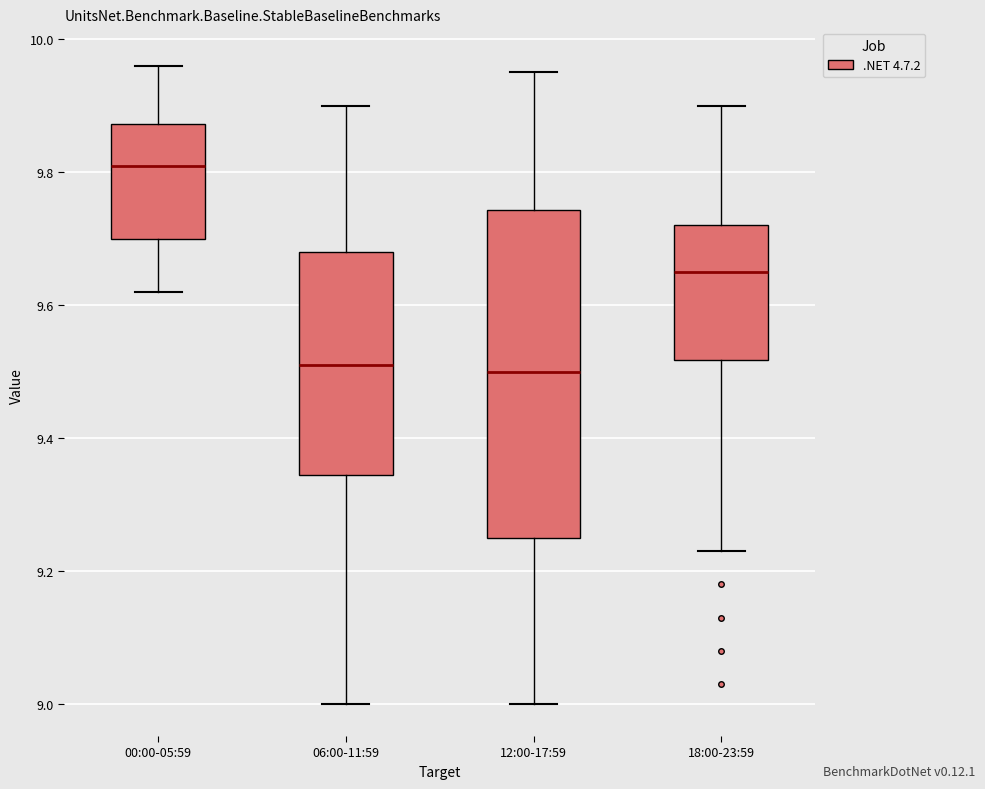

Reading left to right, read every box against the y-axis: the position of its median line, the range the box covers, and the ends of its whiskers. The values are not printed on the chart, so give them approximately, as read against the axis.

00:00-05:59: median 9.82, box 9.70 to 9.88, whiskers 9.62 to 9.96
06:00-11:59: median 9.52, box 9.34 to 9.68, whiskers 9.00 to 9.90
12:00-17:59: median 9.50, box 9.26 to 9.74, whiskers 9.00 to 9.96
18:00-23:59: median 9.66, box 9.52 to 9.72, whiskers 9.24 to 9.90